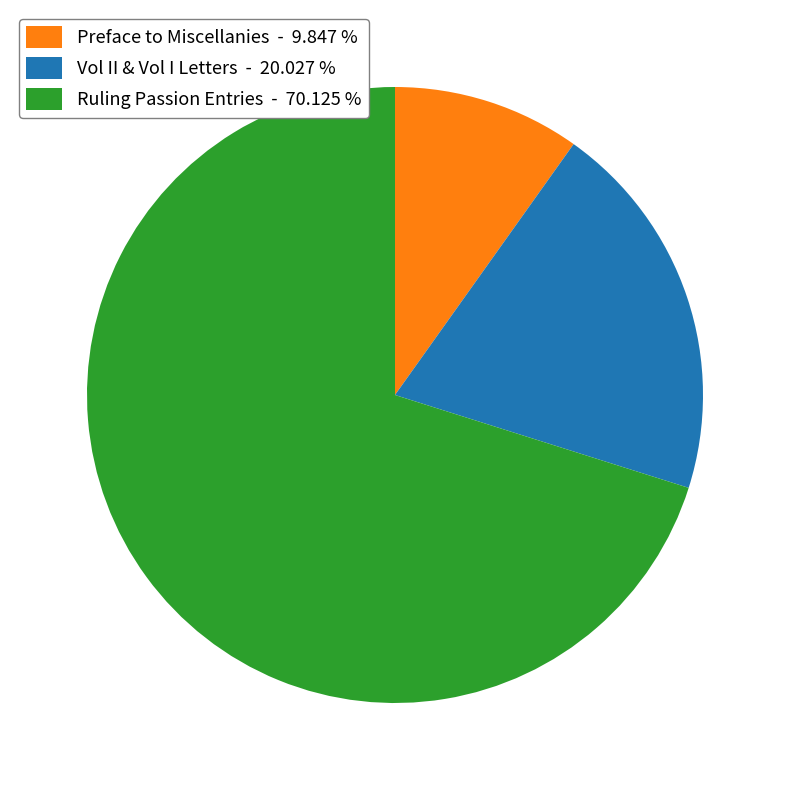

Between Preface to Miscellanies - 9.847 % and Ruling Passion Entries - 70.125 %, which is larger?

Ruling Passion Entries - 70.125 %